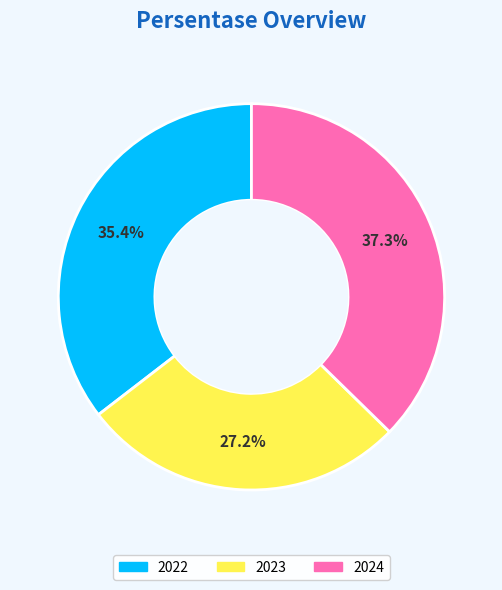

To the nearest percent, what is the combined percentage of 2023 and 2022?

63%